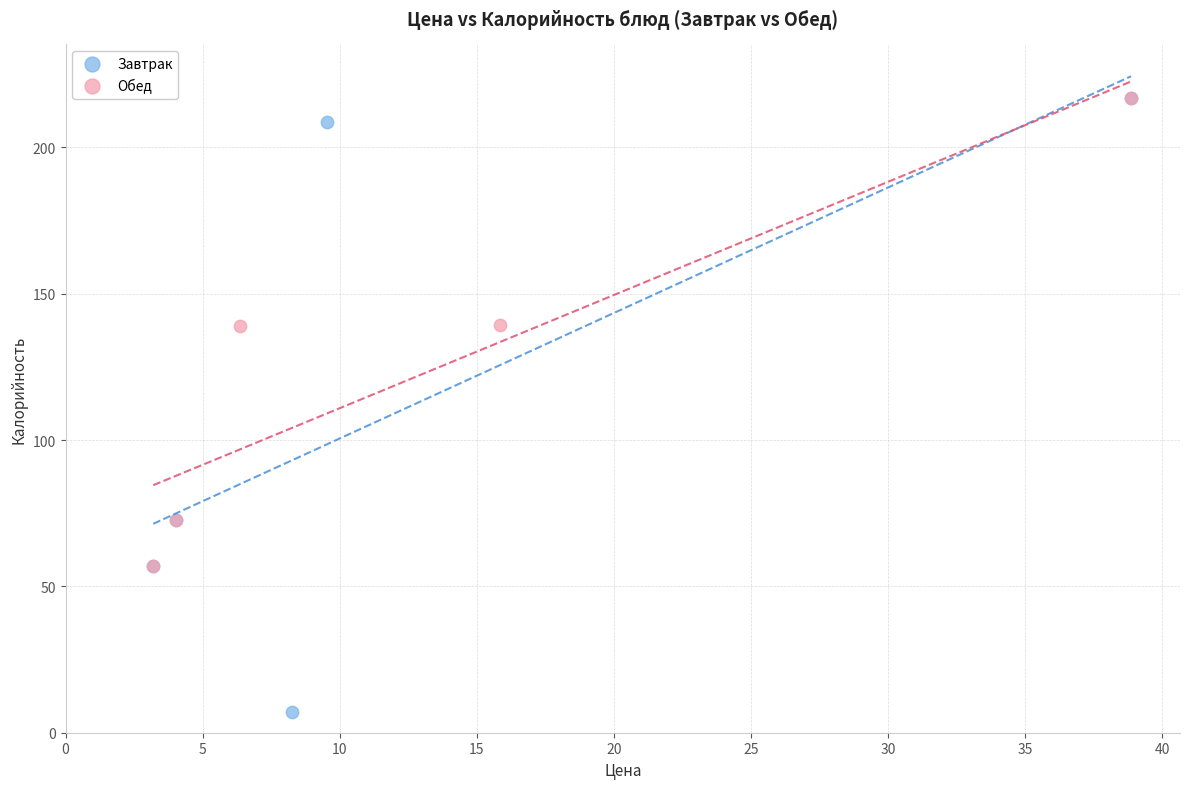

What are all the series names shown in the legend?

Завтрак, Обед